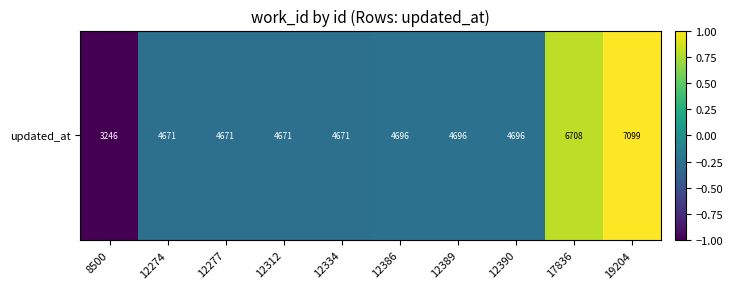

Which has a higher value, 17836 or 12389?

17836